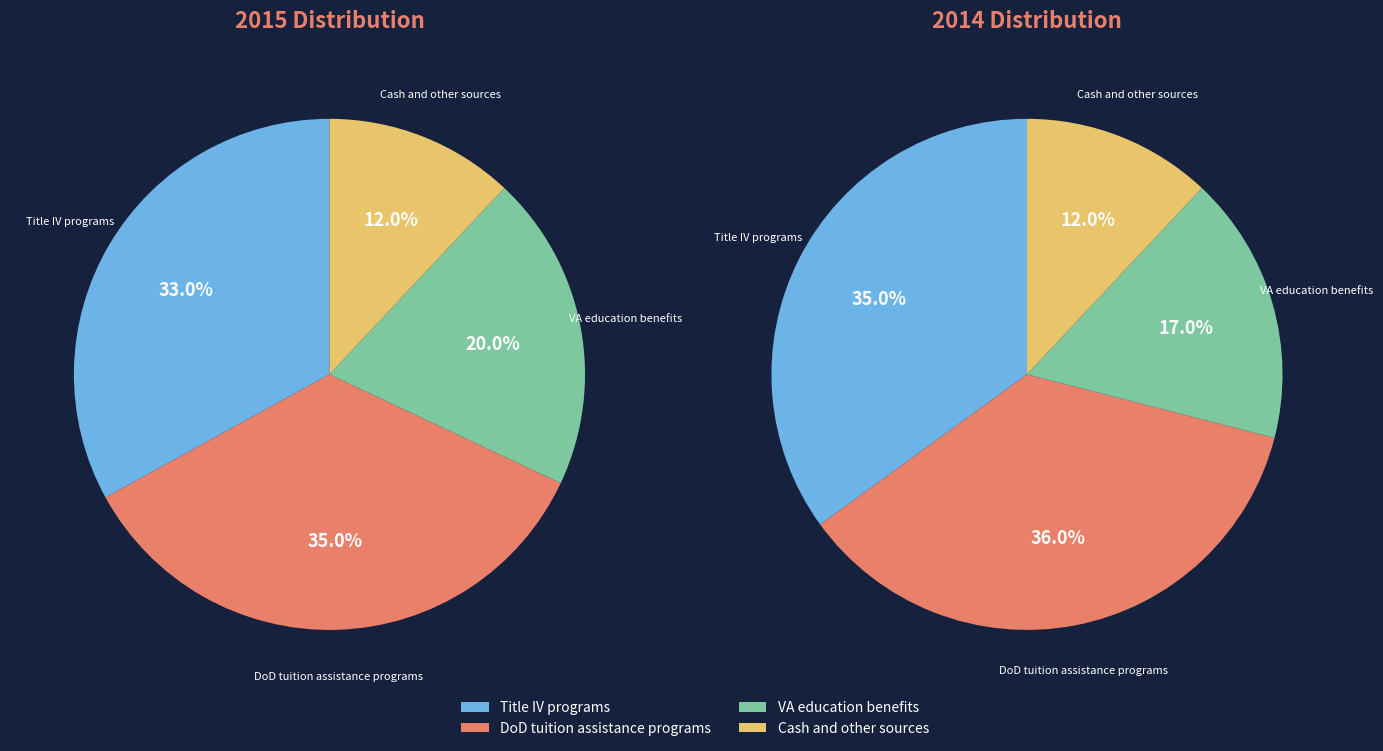

To the nearest percent, what is the difference between the largest and smallest slice percentages?

24%